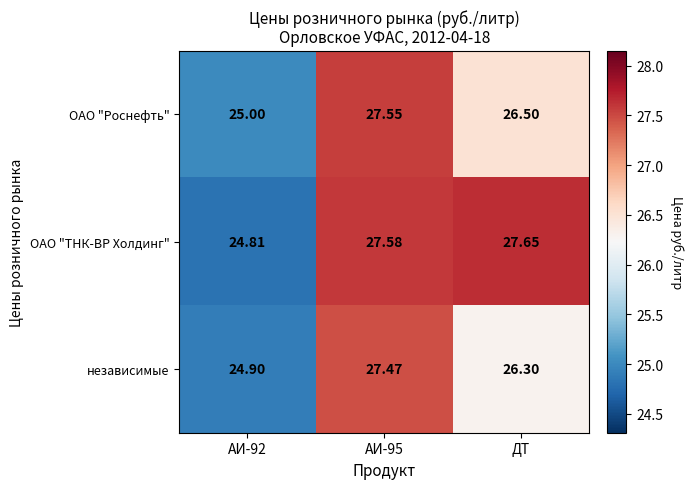

Rank the series by their average value, from highest to lowest.

ОАО "ТНК-ВР Холдинг", ОАО "Роснефть", независимые